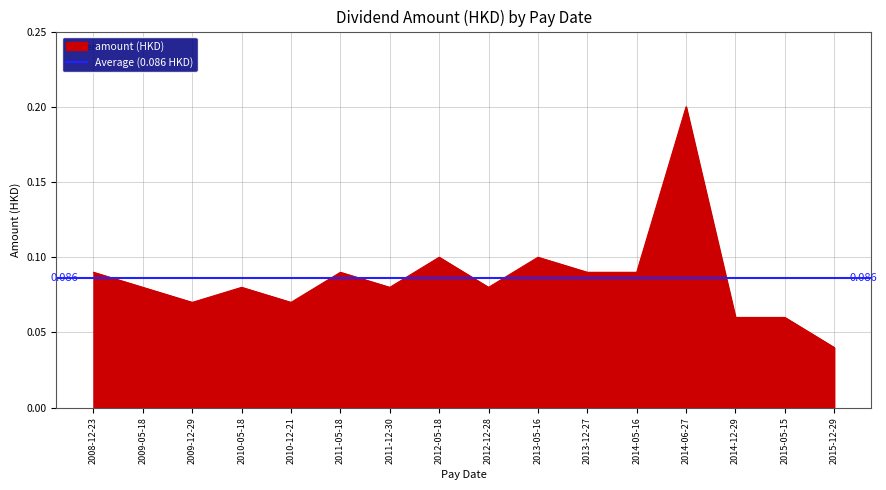

How many lines are shown in the chart?

1